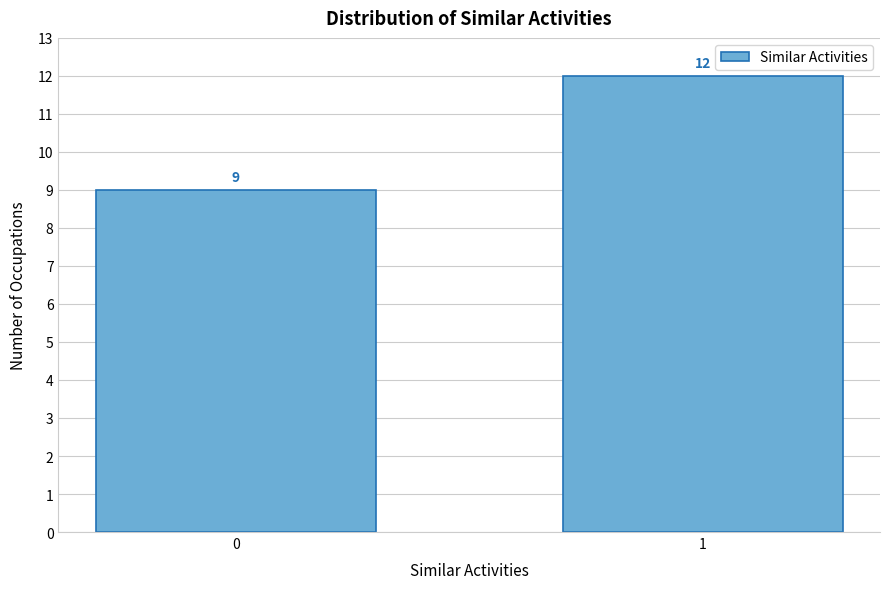

Reading left to right, extract all data points from this chart.

9	12